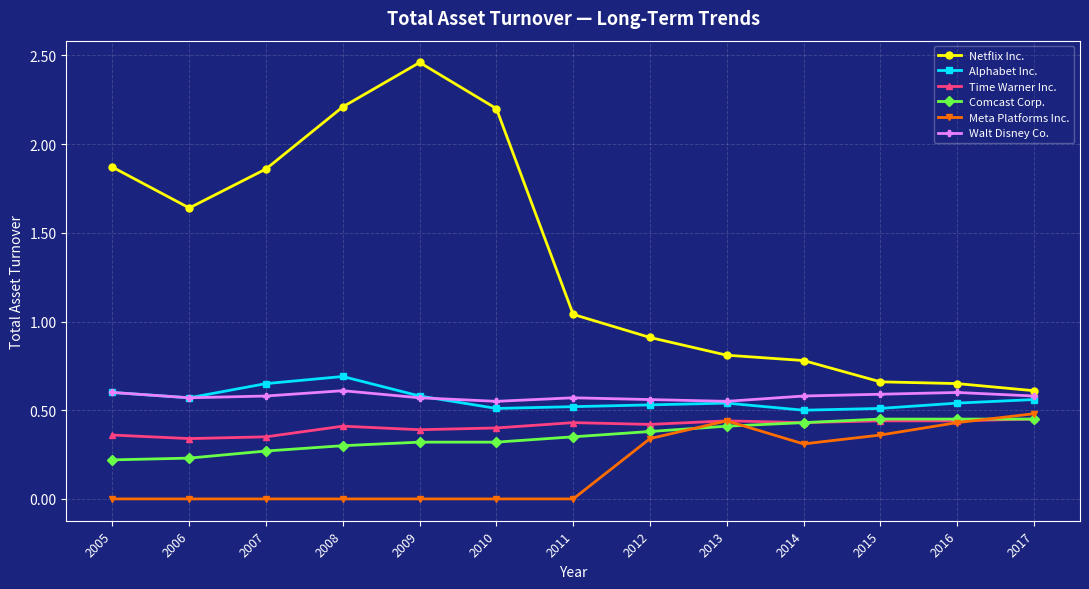

How many Alphabet Inc. values are between 0 and 1?

13